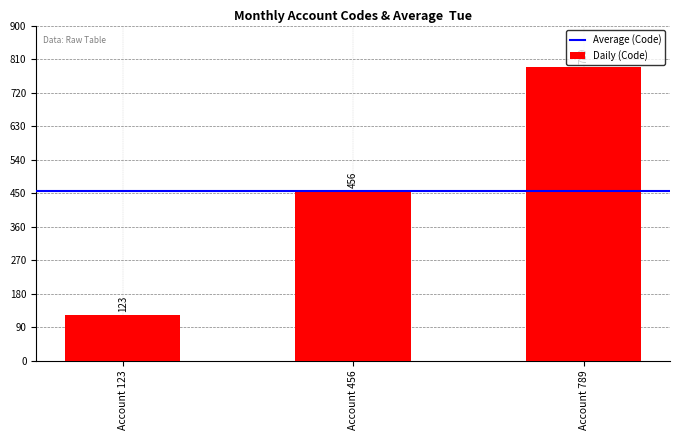

How many bars are there in total?

3